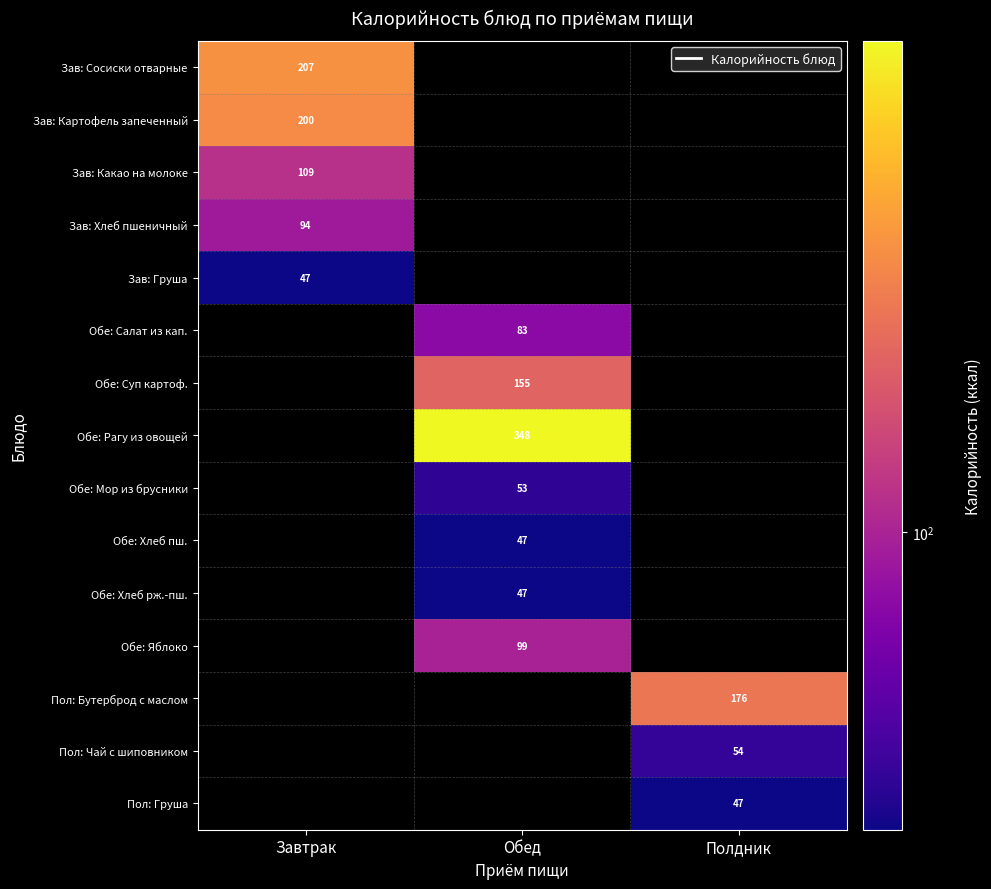

The Обе: Суп картоф. series shows 155 at Обед. True or false?

True